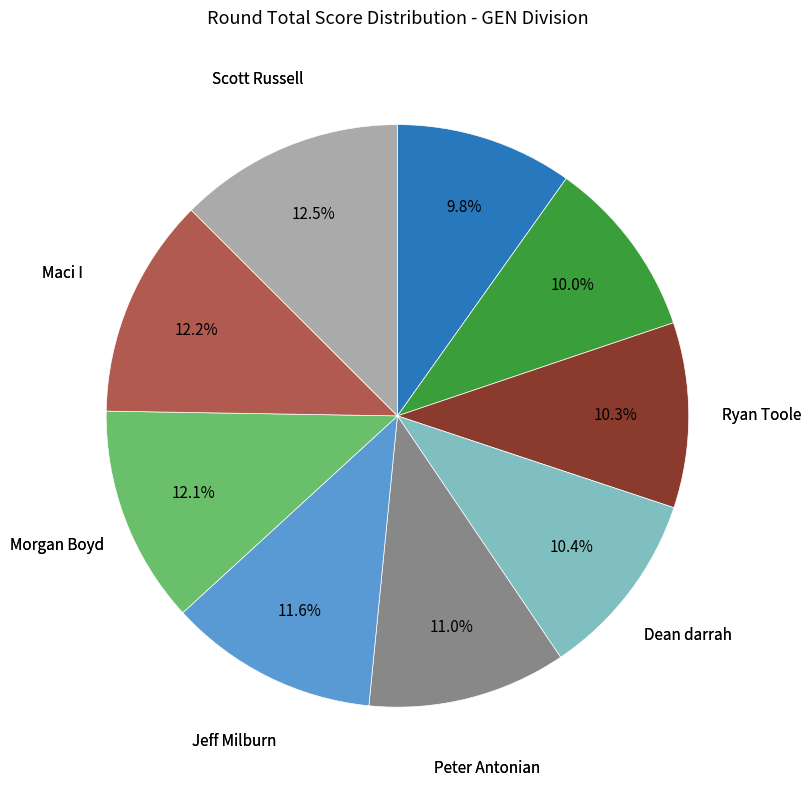

Is there a majority slice in this chart?

No